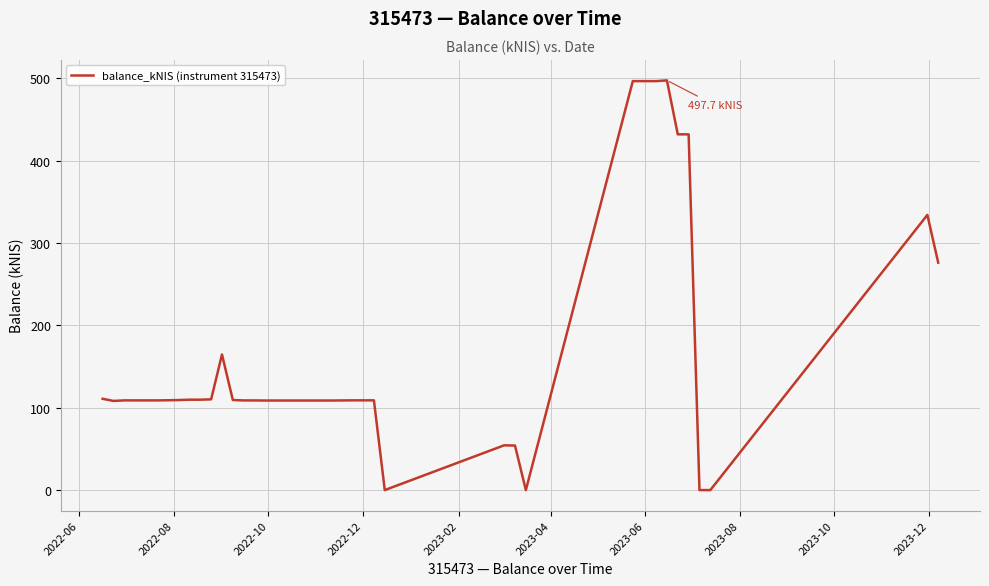

What is the difference between the maximum and minimum values?

497.7